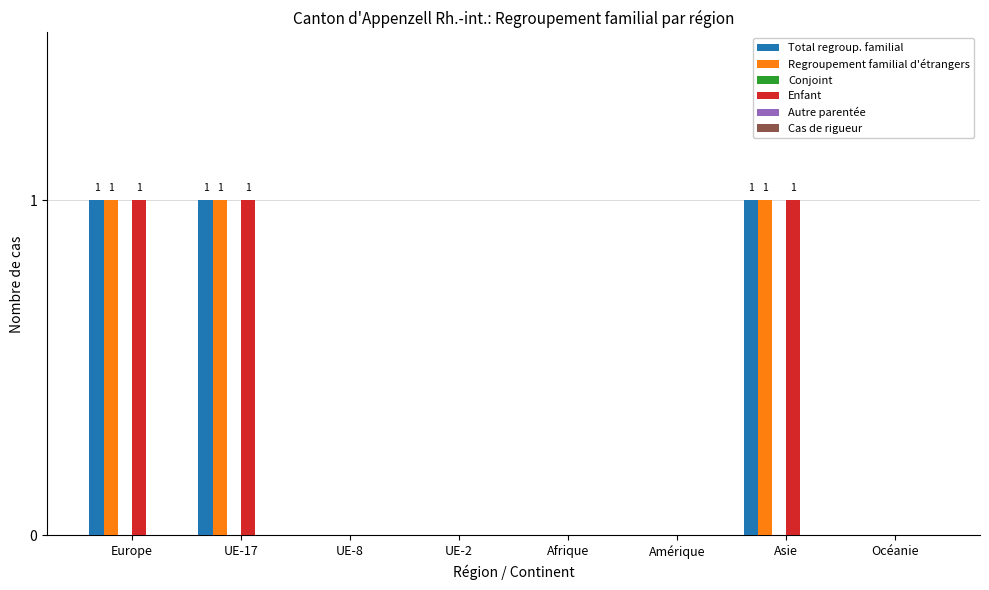

How many series are shown in this chart?

3